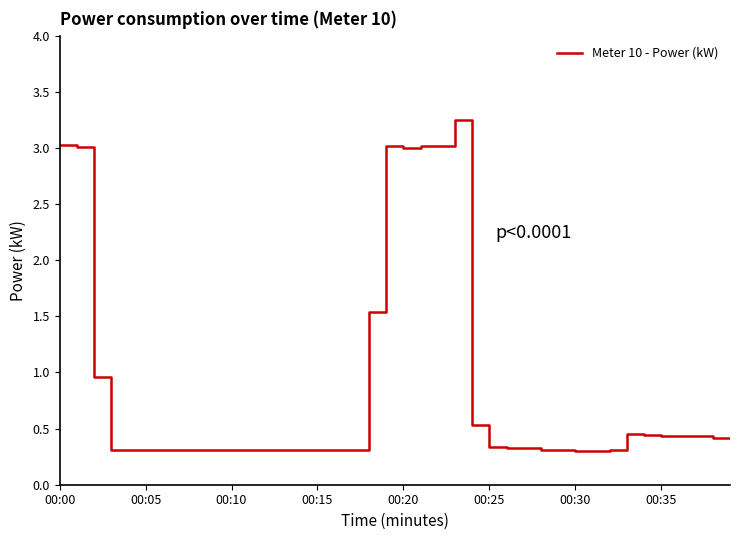

Count the number of data series in this chart.

1